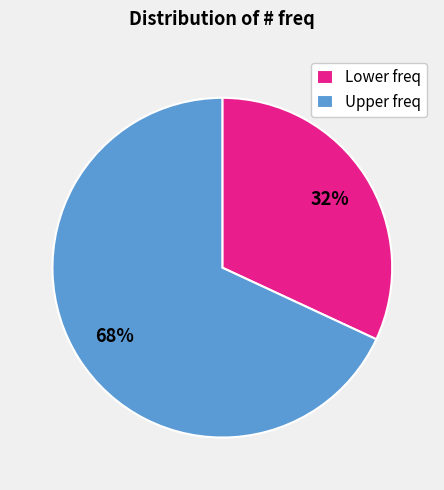

True or false: Upper freq accounts for 56% of the total.

False